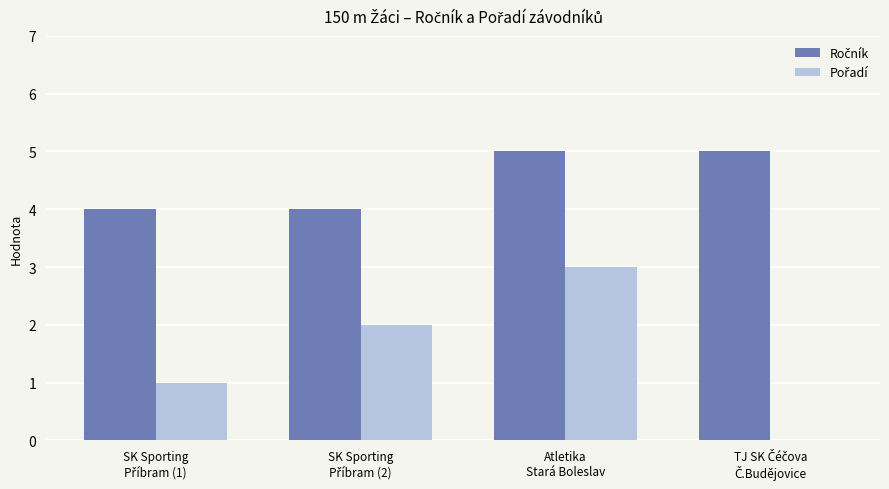

Are the bars horizontal?

No